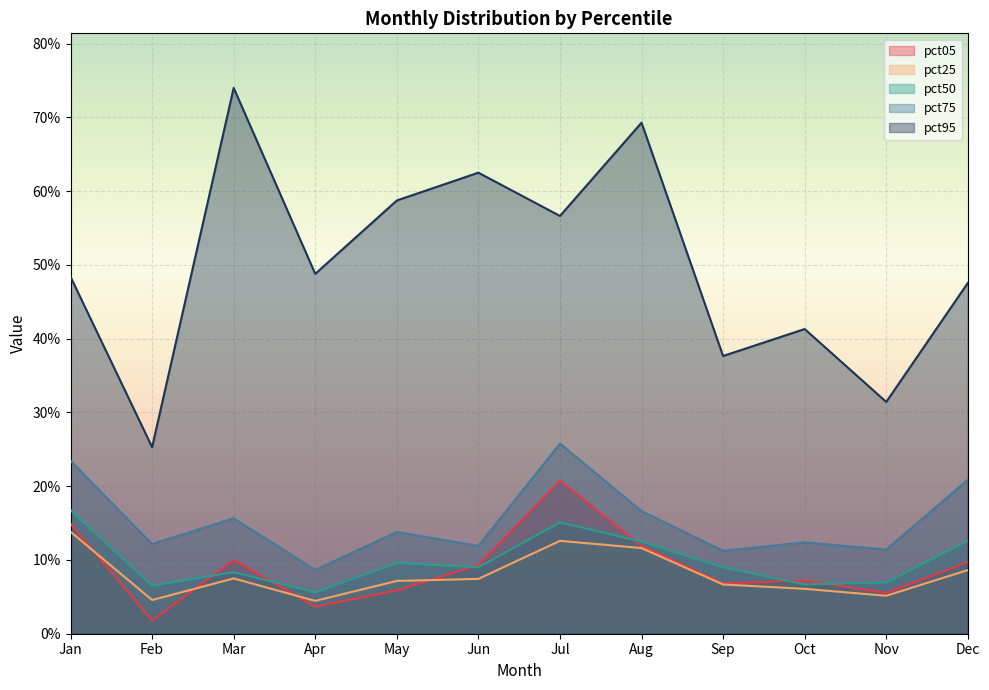

True or false: pct05 and pct95 cross at least once.

False